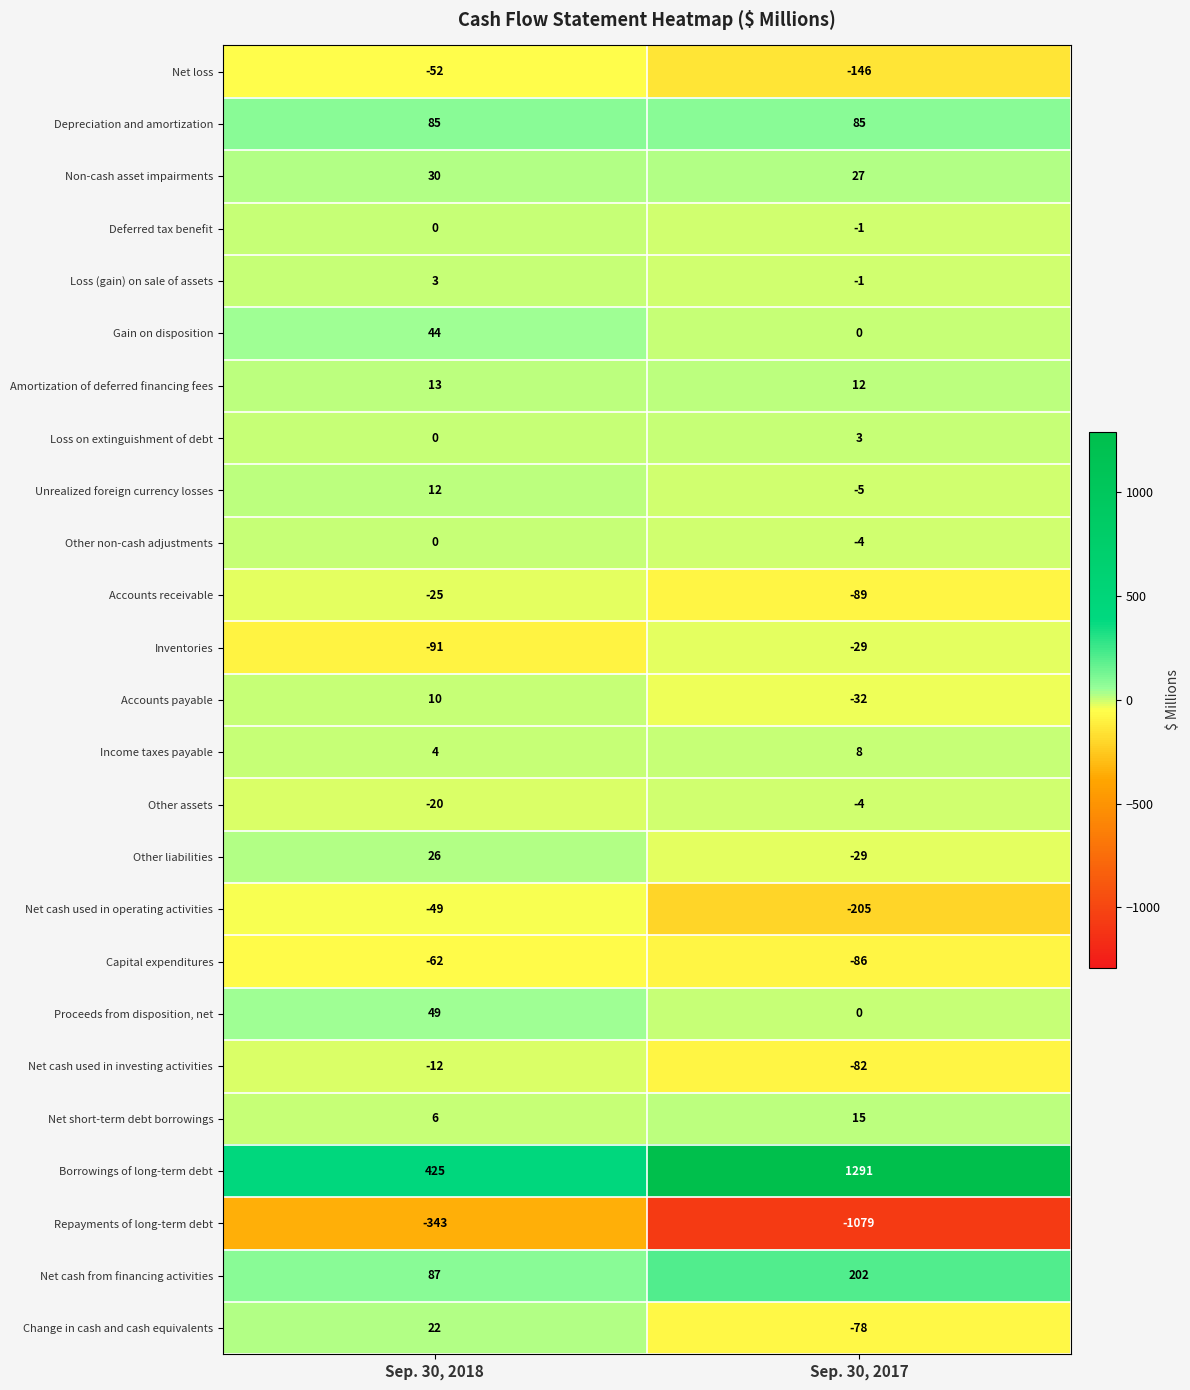

What is the maximum value shown in the chart?

1291